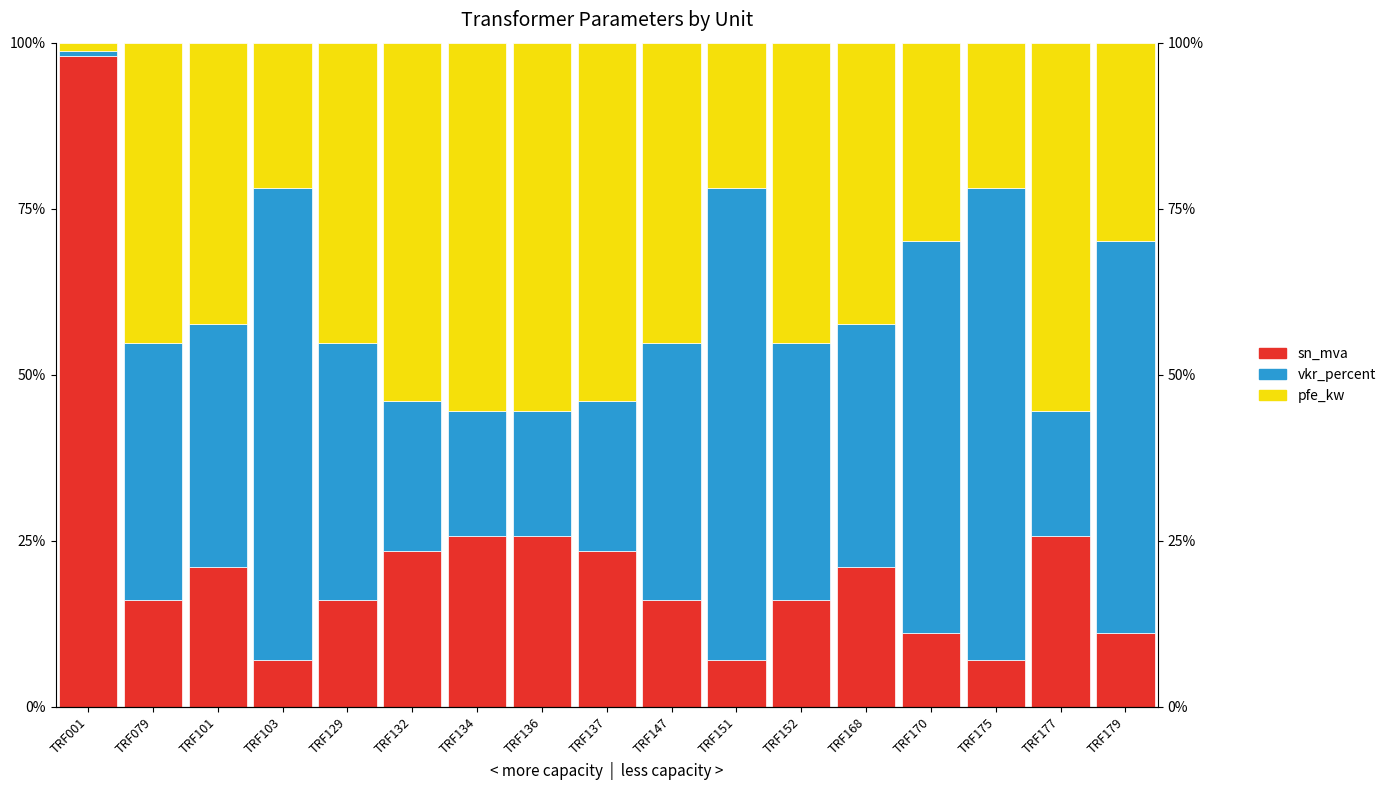

Reading left to right, transcribe all the data shown in this chart.

sn_mva: 98.0	16.1	21.0	7.0	16.1	23.5	25.7	25.7	23.5	16.1	7.0	16.1	21.0	11.2	7.0	25.7	11.2
vkr_percent: 0.7	38.7	36.6	71.1	38.7	22.5	18.9	18.9	22.5	38.7	71.1	38.7	36.6	58.9	71.1	18.9	58.9
pfe_kw: 1.3	45.2	42.4	21.9	45.2	54.0	55.4	55.4	54.0	45.2	21.9	45.2	42.4	29.9	21.9	55.4	29.9